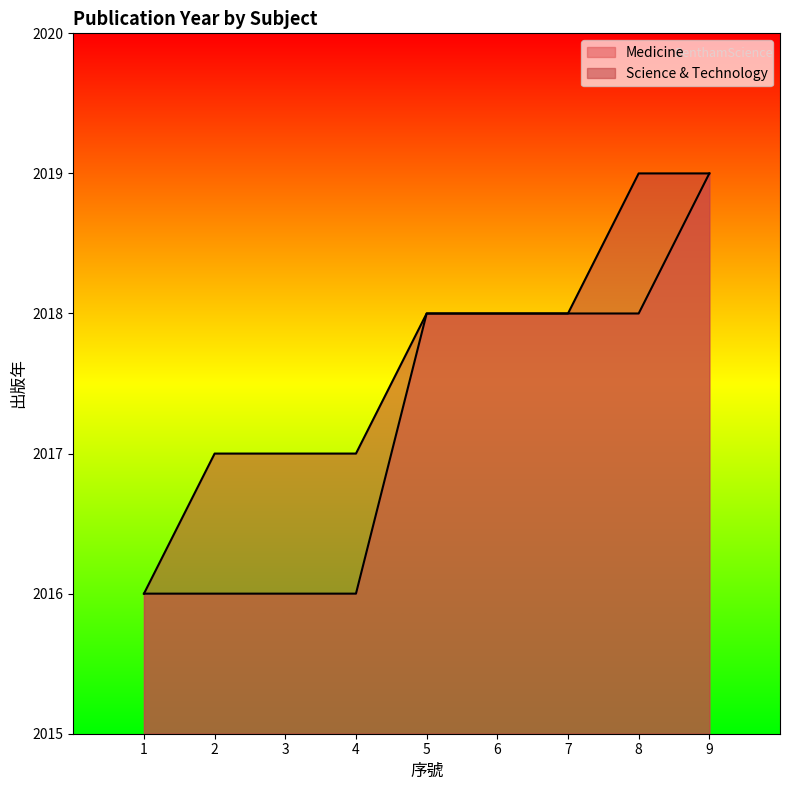

True or false: Medicine and Science & Technology intersect in this chart.

False